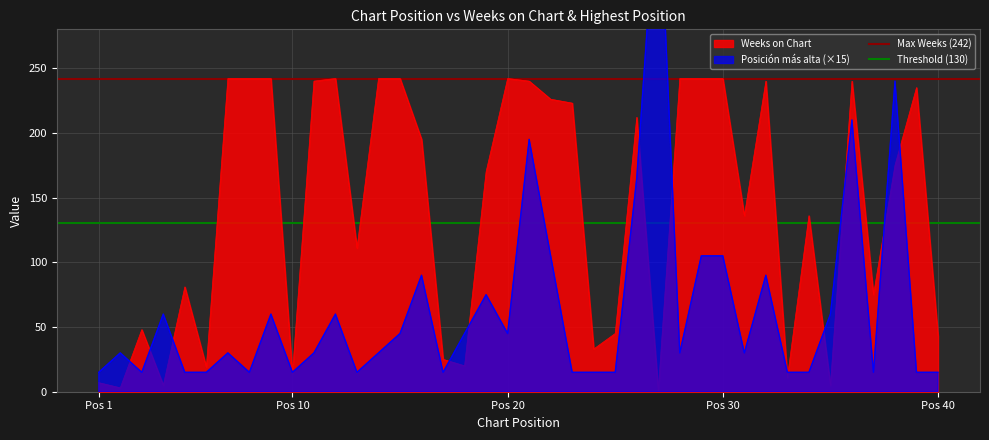

True or false: Threshold (130) has a value of 80 at Pos 1.

False